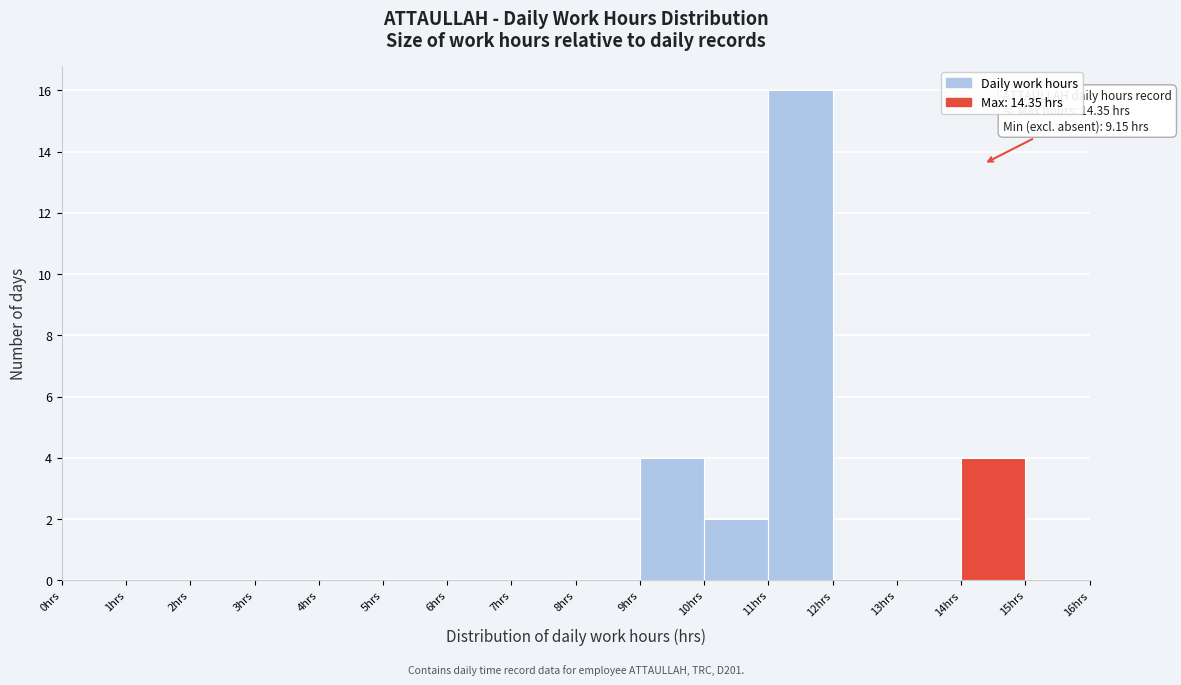

Over which range of the x-axis is the bar tallest?

11 to 12